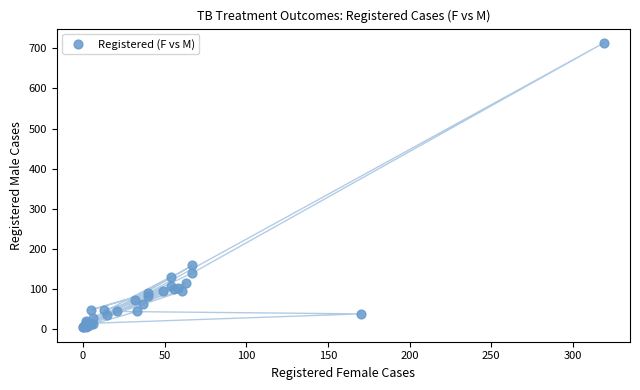

What Y value in the scatter plot is closest to 358?

158